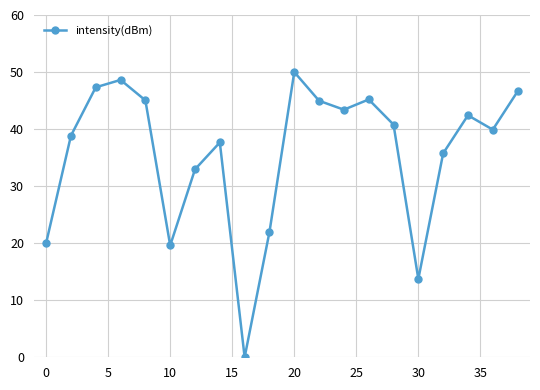

What is the maximum value shown in the chart?

50.0